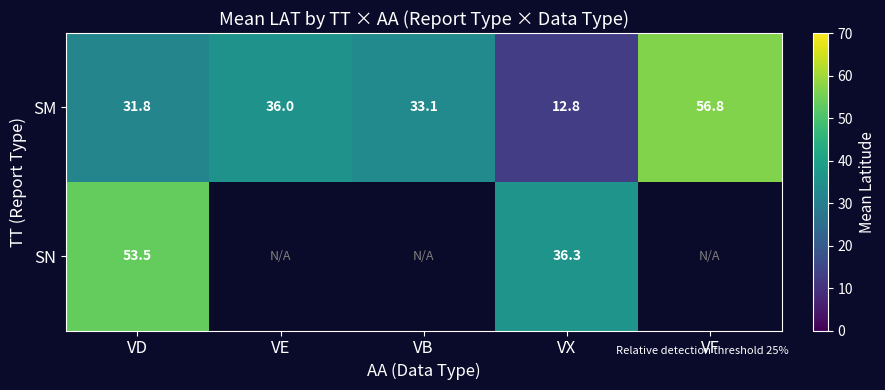

List the labels in order of SM value, largest first.

VF, VE, VB, VD, VX